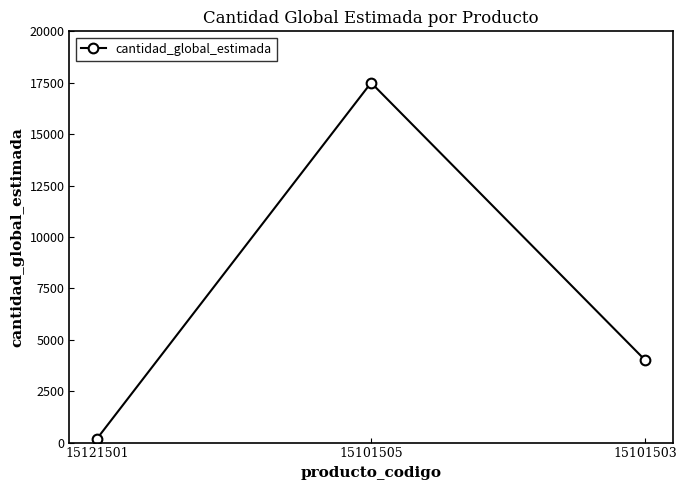

How many lines are shown in the chart?

1